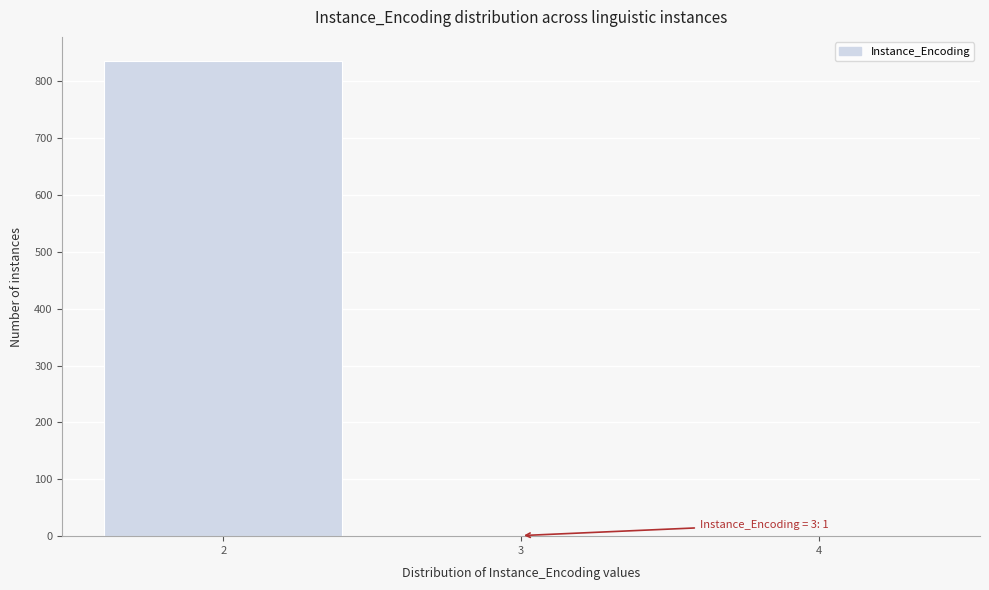

Reading right to left, list all the values displayed in this chart.

4=1	3=1	2=836